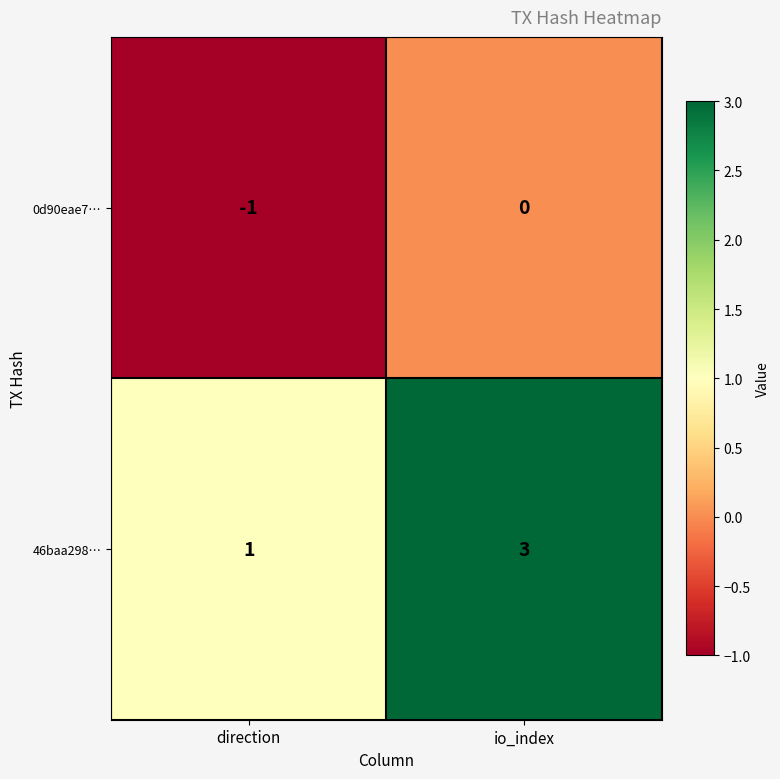

Between direction and io_index, which series saw the biggest shift?

46baa298…